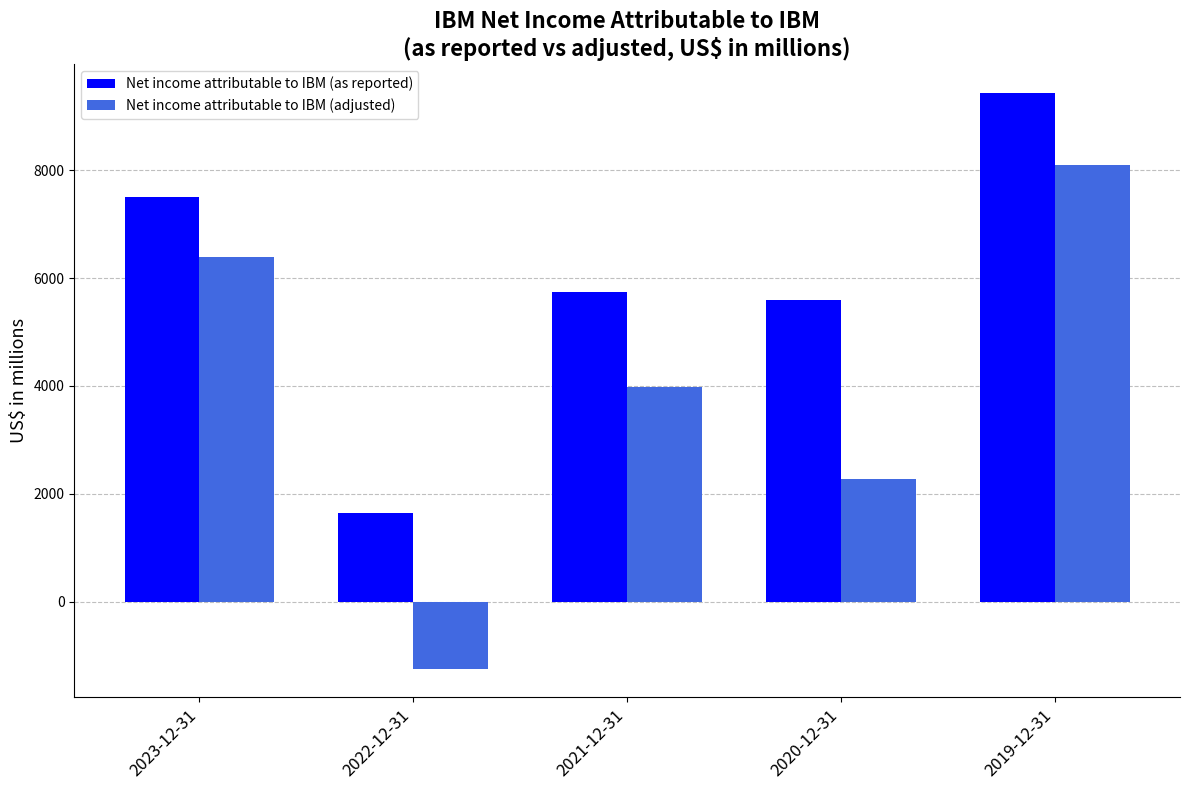

True or false: Net income attributable to IBM (as reported) has a value of 2802 at 2022-12-31.

False